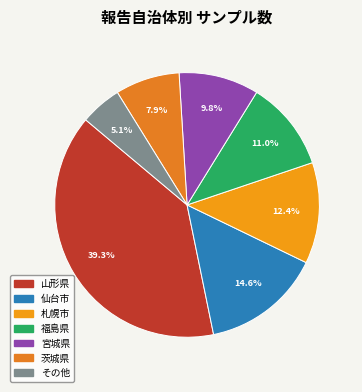

What percentage do 福島県 and 茨城県 together represent?

18.9%